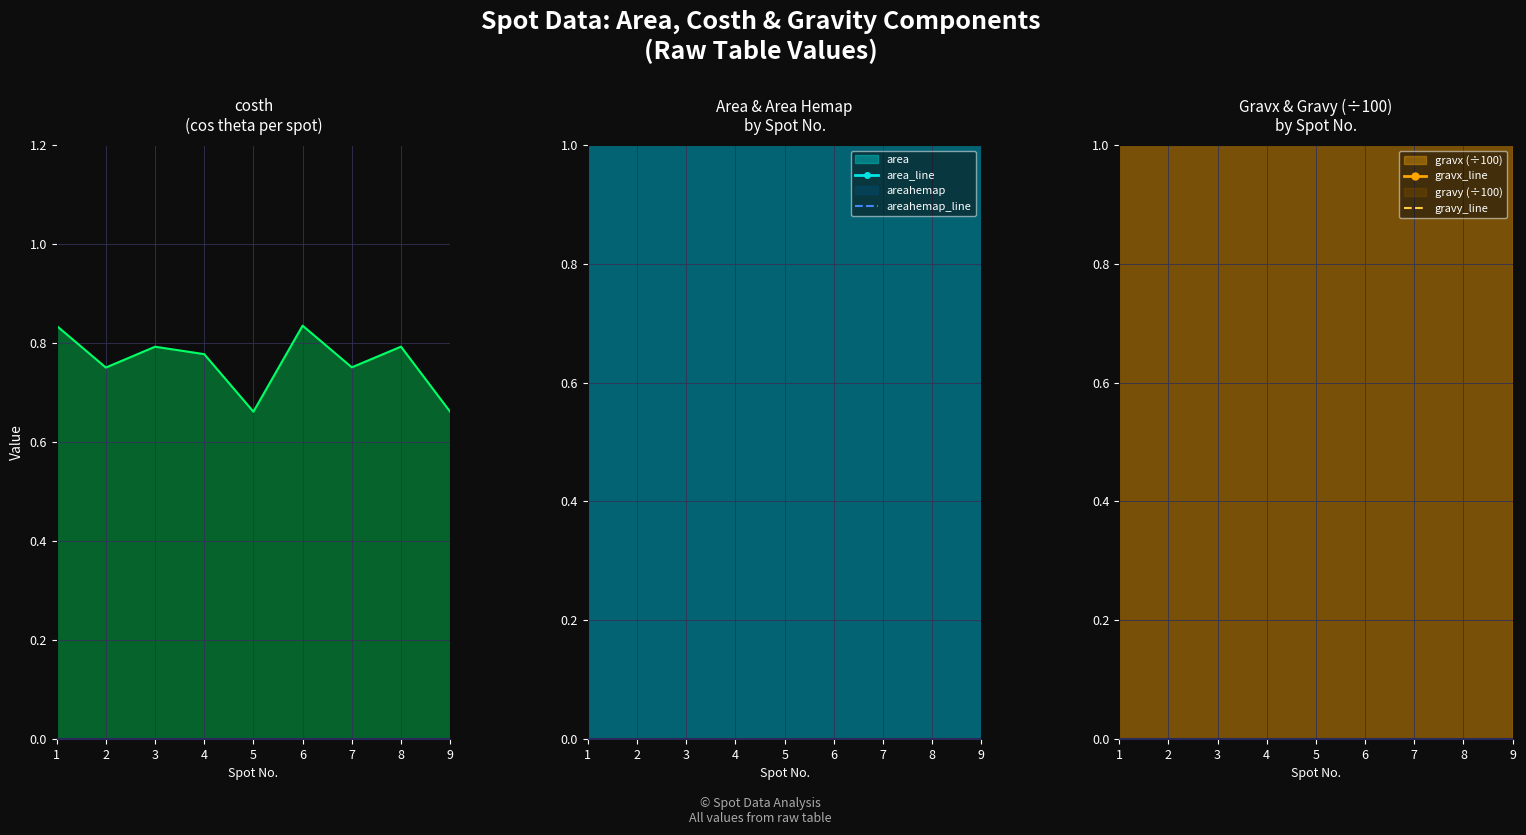

Is it true that areahemap_line equals 4.7 at 7?

False